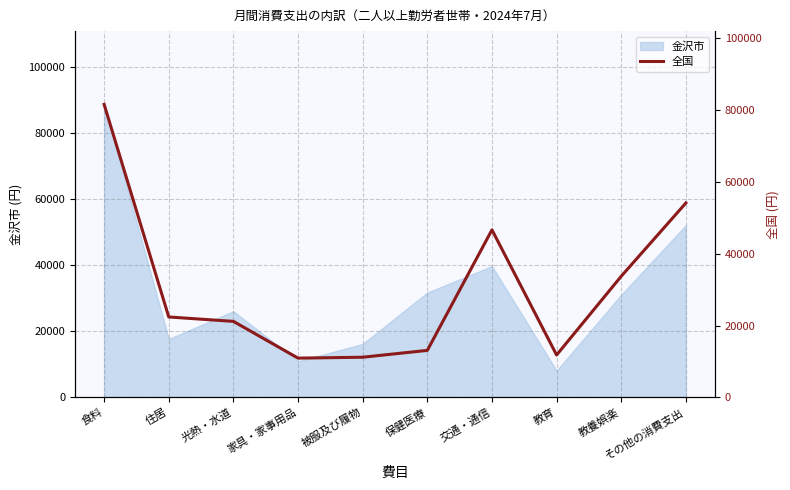

What is the label of the 1st point from the left?

食料